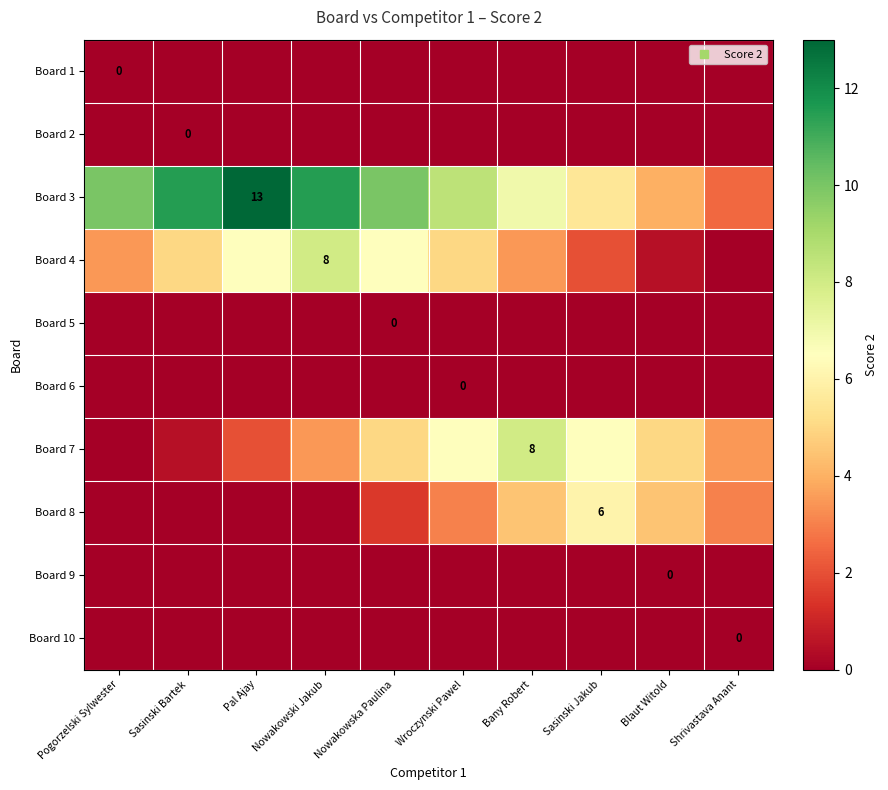

Is the value of Board 3 at Wroczynski Pawel greater than the value of Board 5 at Nowakowski Jakub?

Yes